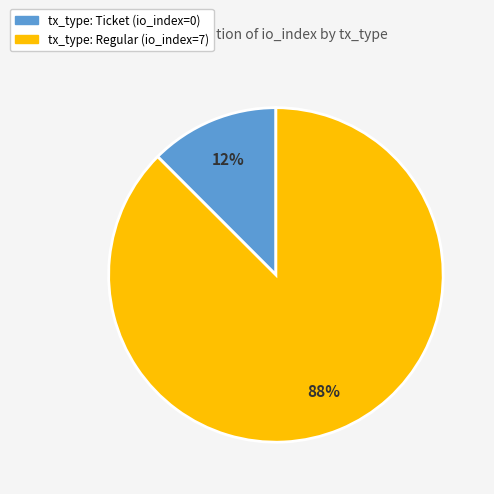

The tx_type: Regular slice represents 88% of the pie. True or false?

True